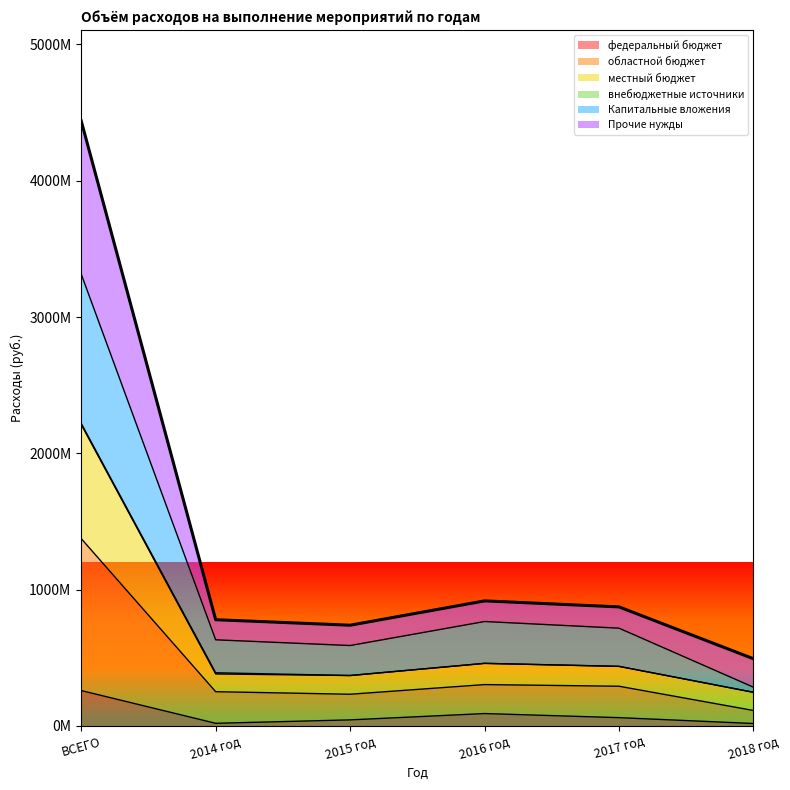

What is the label of the 6th point from the right?

ВСЕГО